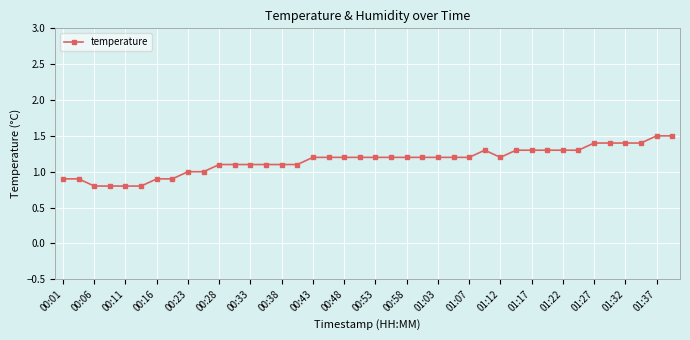

How many values are between 1 and 2?

32